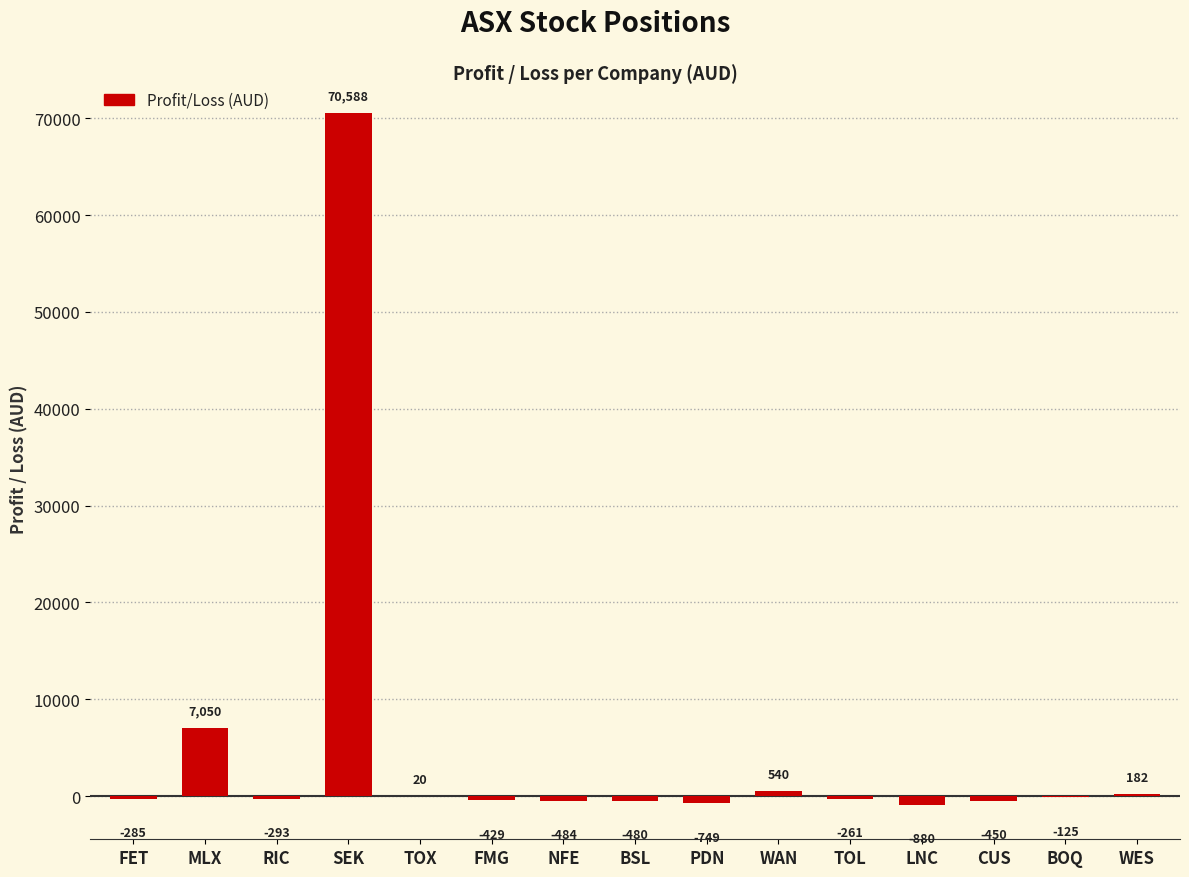

How many values exceed -285?

7